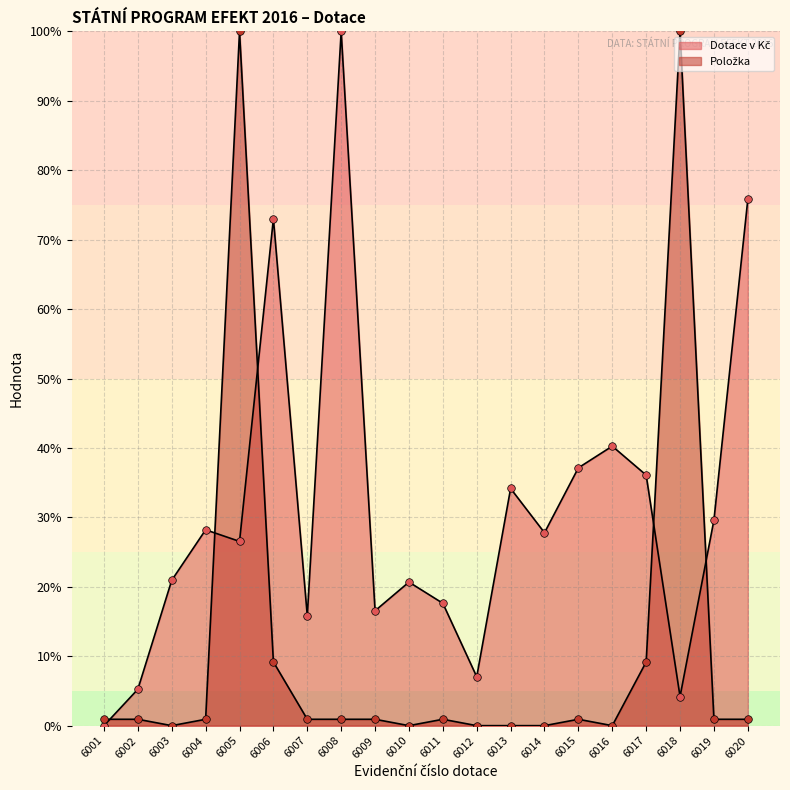

At which category is the sum across all series the highest?

6005